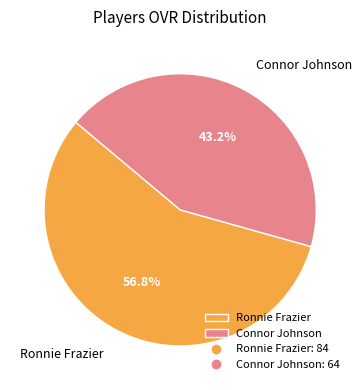

To the nearest percent, what is the difference between the largest and smallest slice percentages?

14%